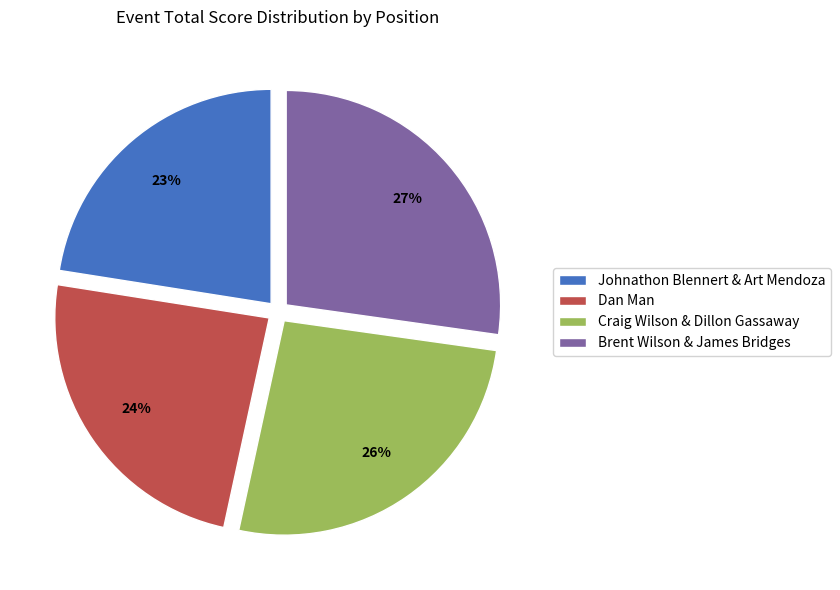

To the nearest percent, what is the combined percentage of Brent Wilson & James Bridges and Craig Wilson & Dillon Gassaway?

53%